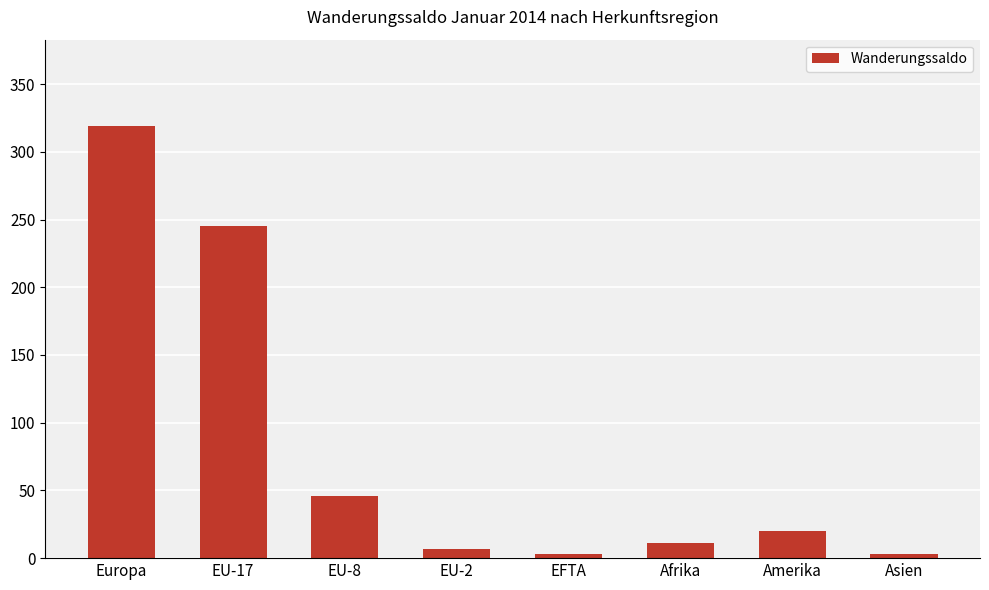

What value does the data have at Europa?

319